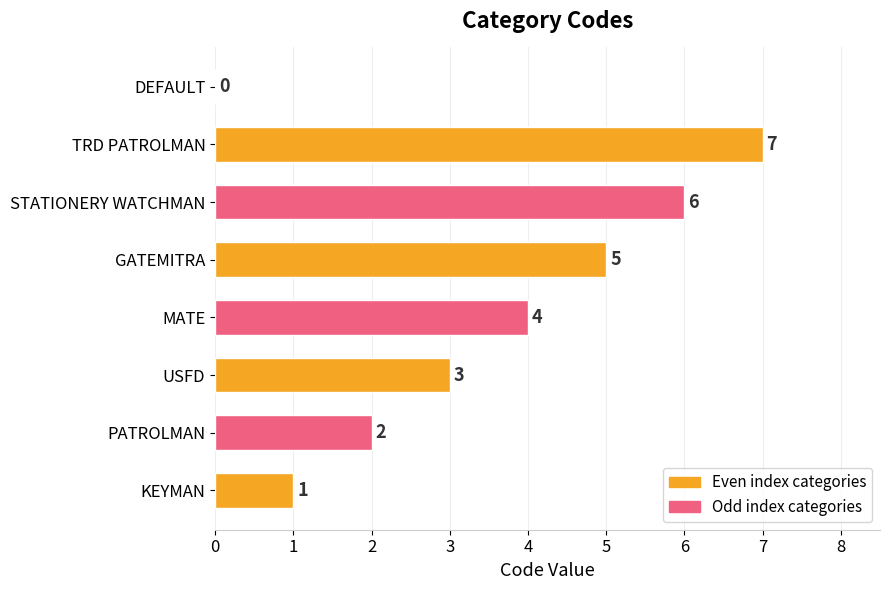

True or false: the data shows -2 at DEFAULT.

False